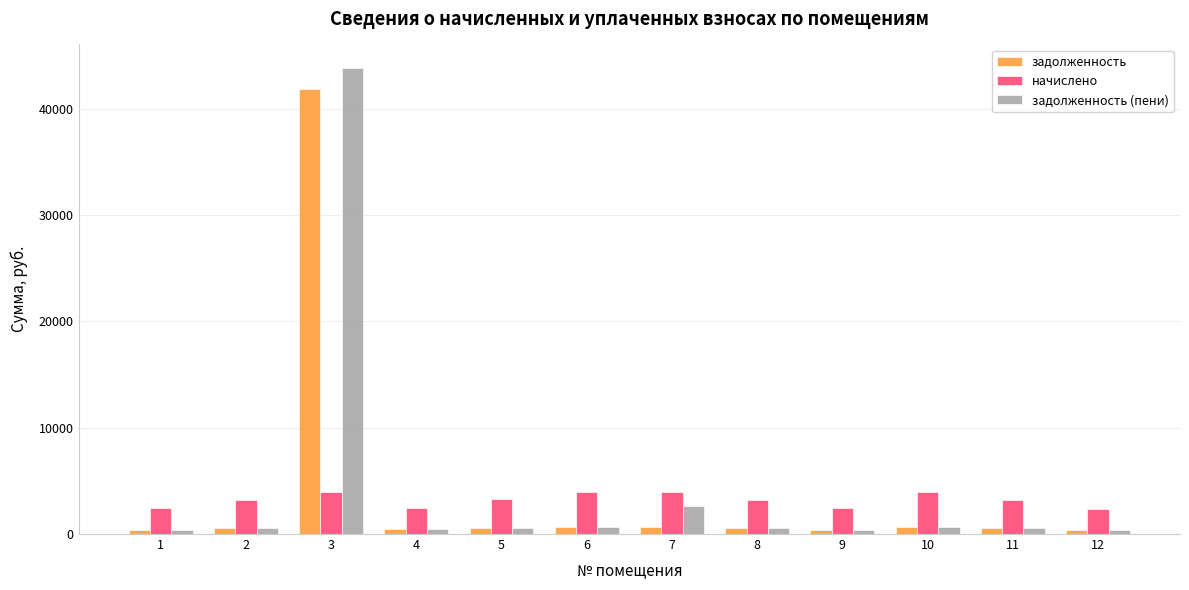

Which category has the highest value across all series?

3